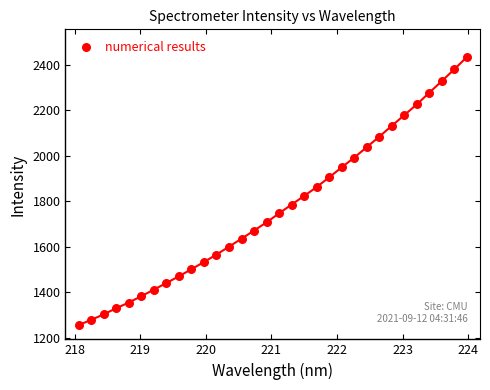

What is the range of Y values (max minus min)?

1178.4